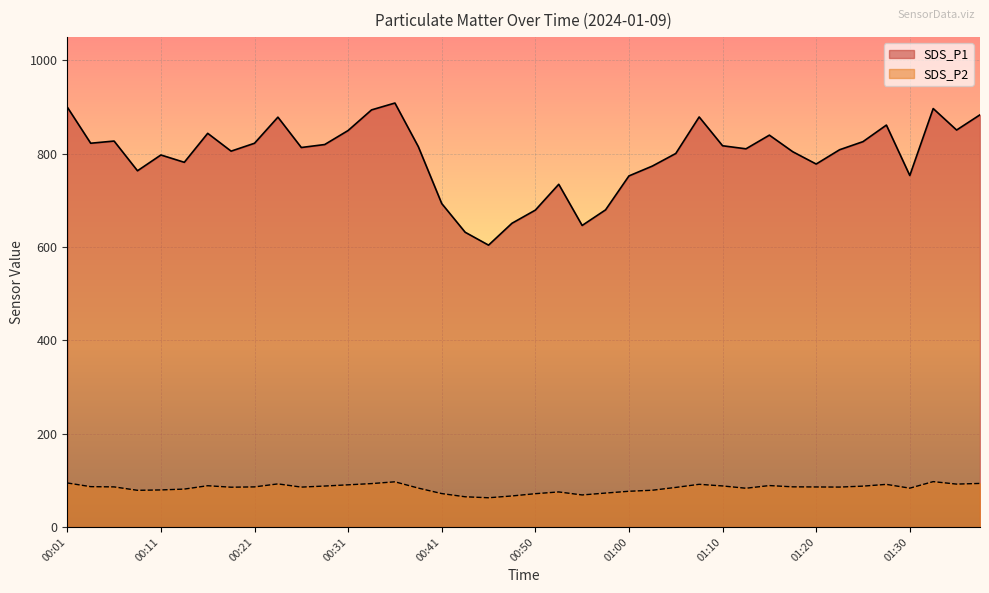

What is the highest value of the SDS_P1 series?

908.7